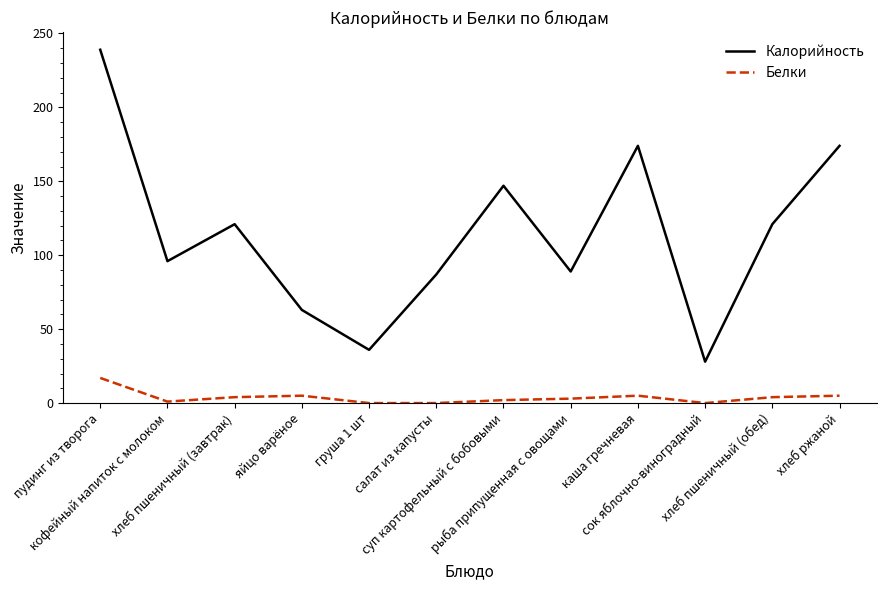

What are all the series names shown in the legend?

Калорийность, Белки